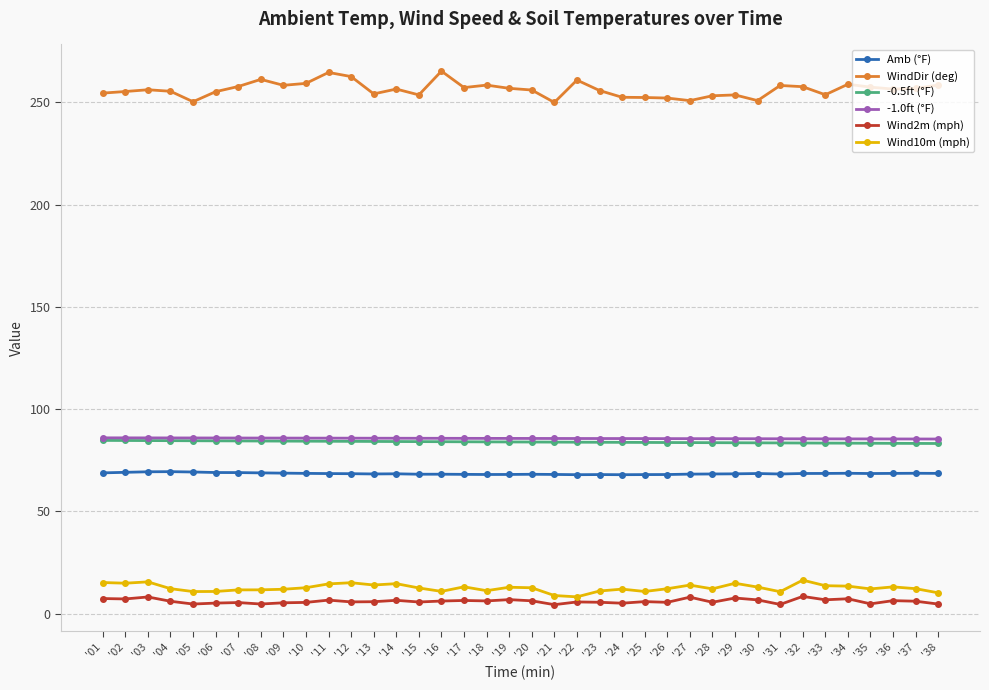

What are all the series names shown in the legend?

Amb (°F), WindDir (deg), -0.5ft (°F), -1.0ft (°F), Wind2m (mph), Wind10m (mph)